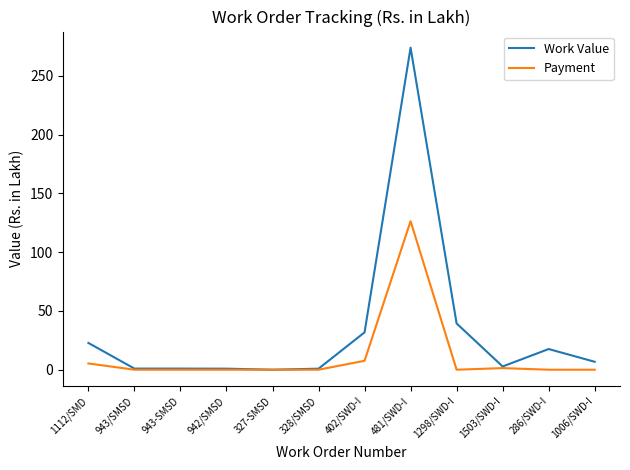

Is this an area chart (filled region under the line)?

No